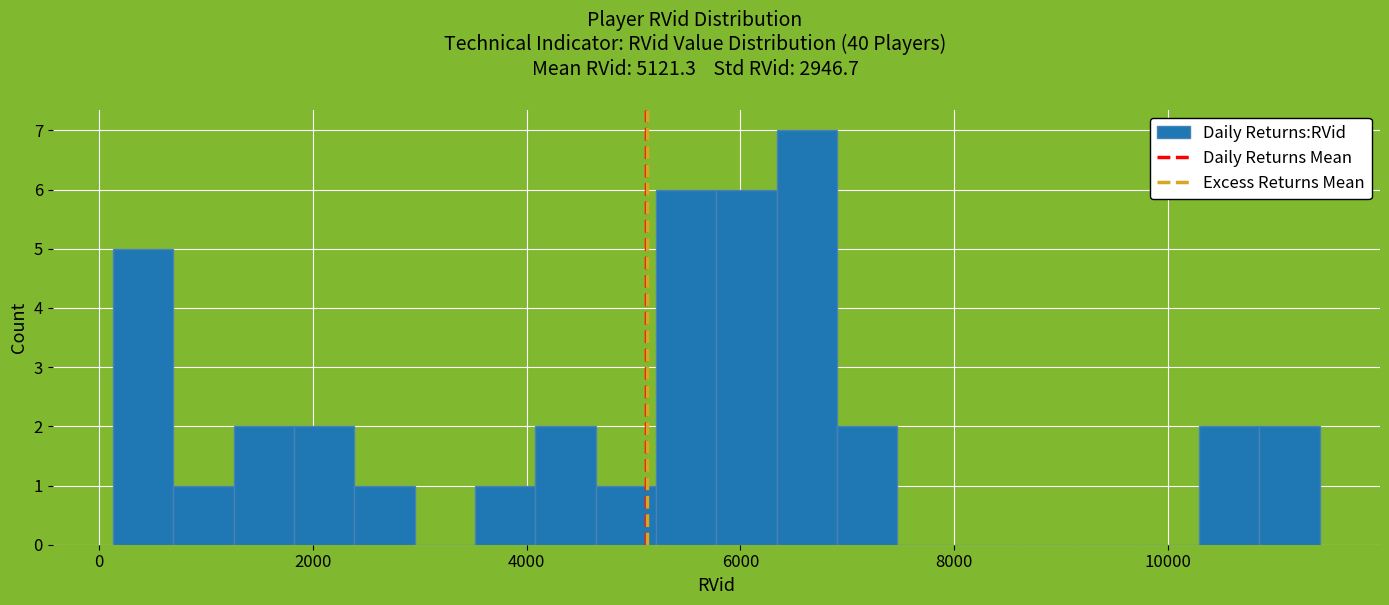

Around what value on the x-axis is the tallest bar? Give the approximate position of its centre, as read against the axis.

6600